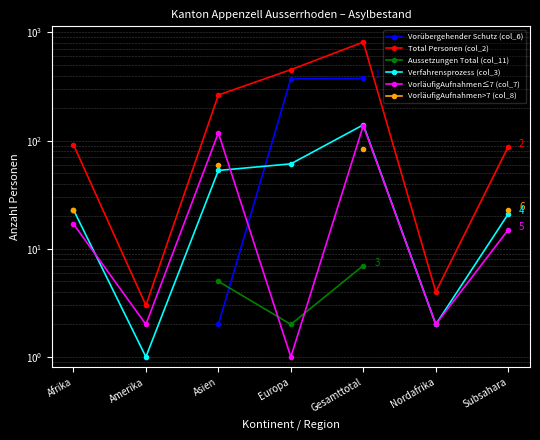

Where is the first local maximum for VorläufigAufnahmen≤7 (col_7)?

Asien